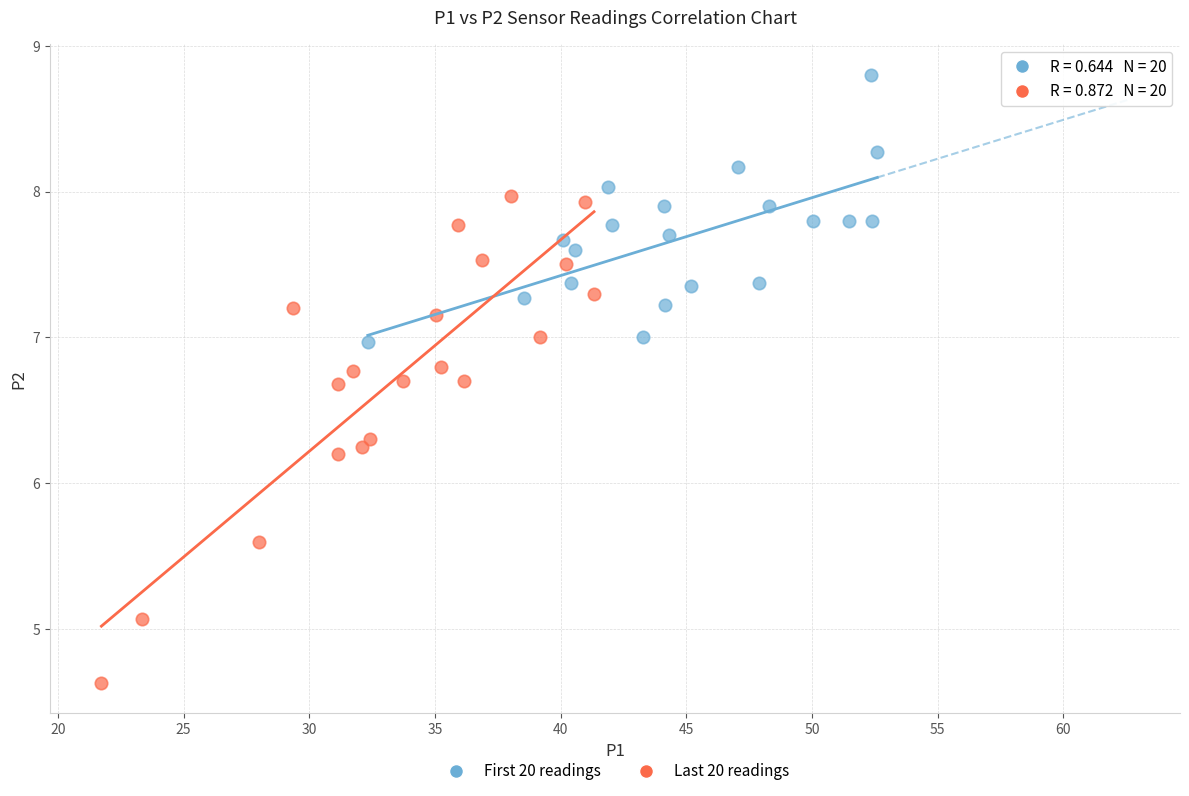

Which series reaches the maximum Y coordinate?

First 20 readings